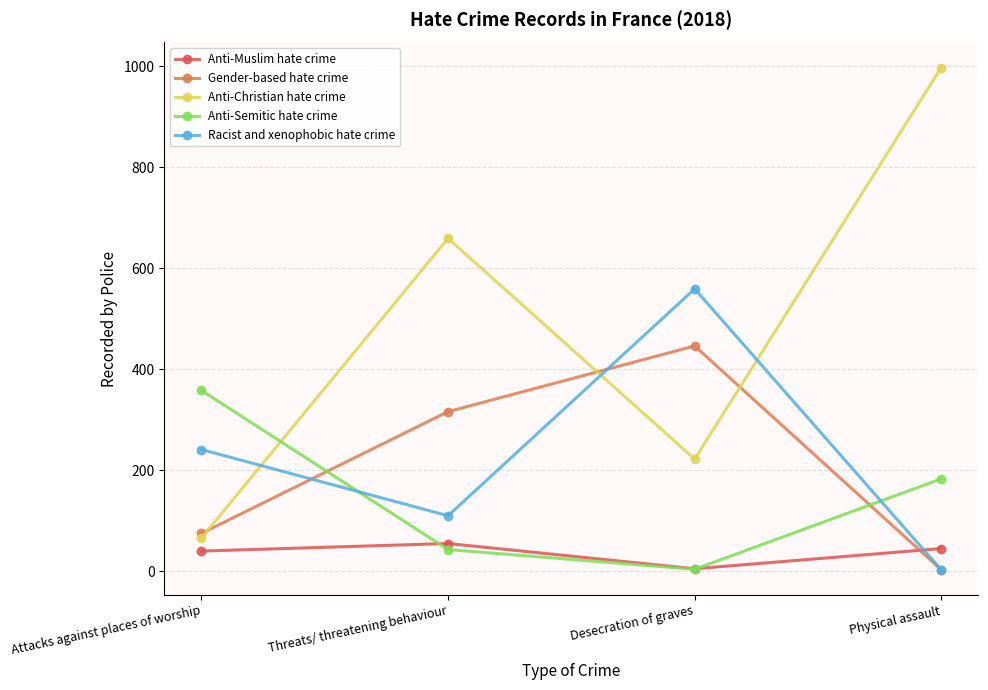

Where do Anti-Muslim hate crime and Anti-Semitic hate crime first cross each other?

Attacks against places of worship and Threats/ threatening behaviour